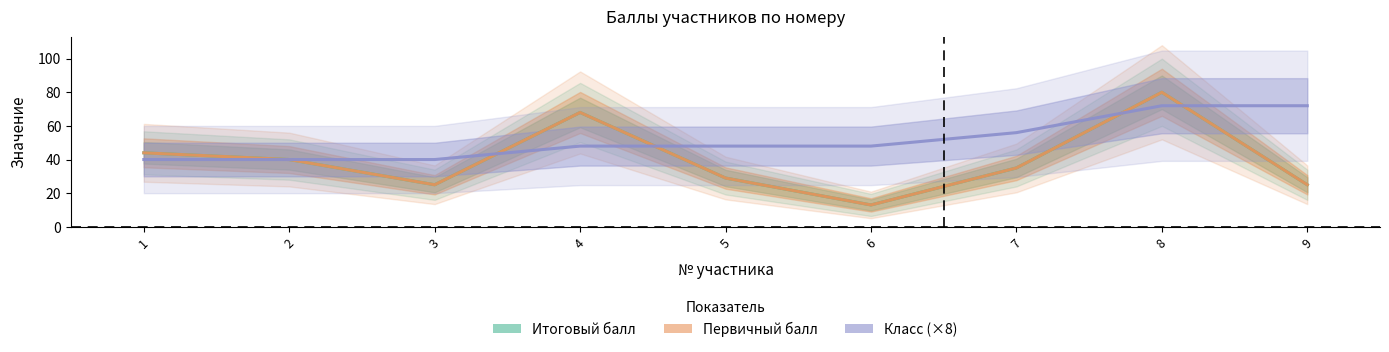

Is it true that Итоговый балл equals 8 at 5?

False